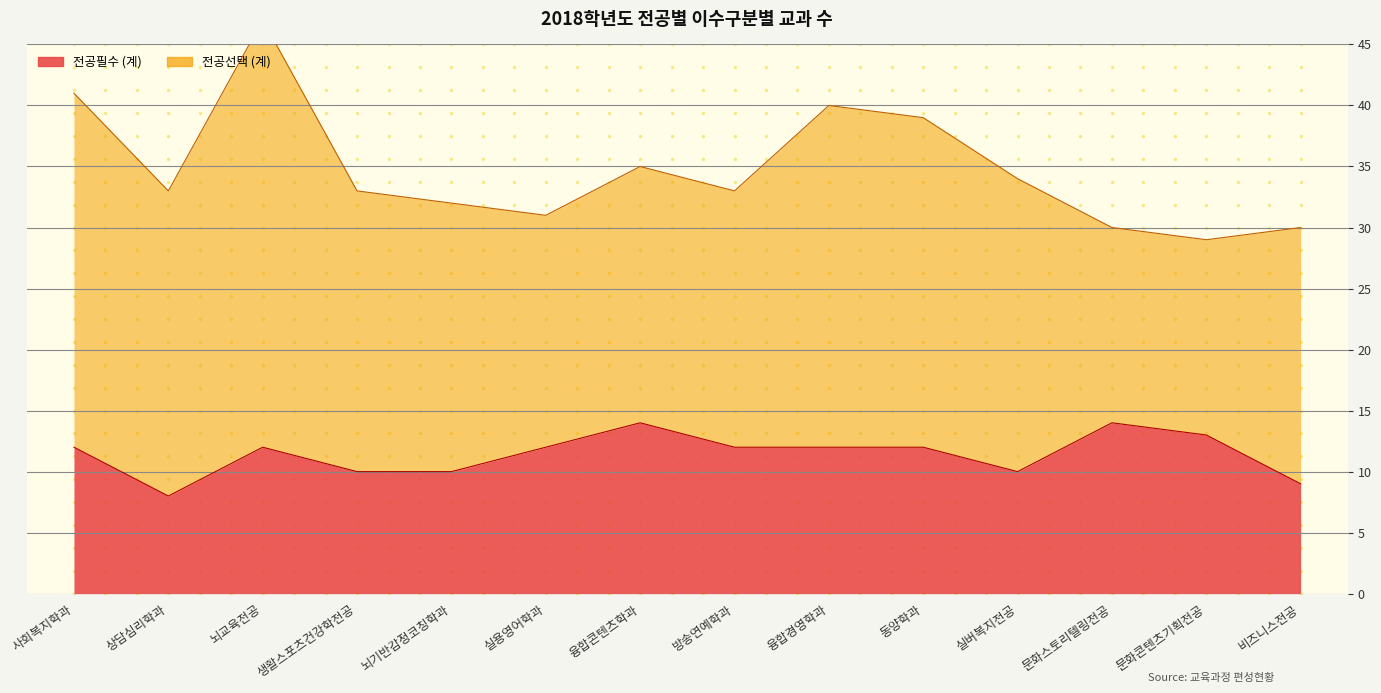

How many interior local peaks (higher than both neighbors) does the data have?

3